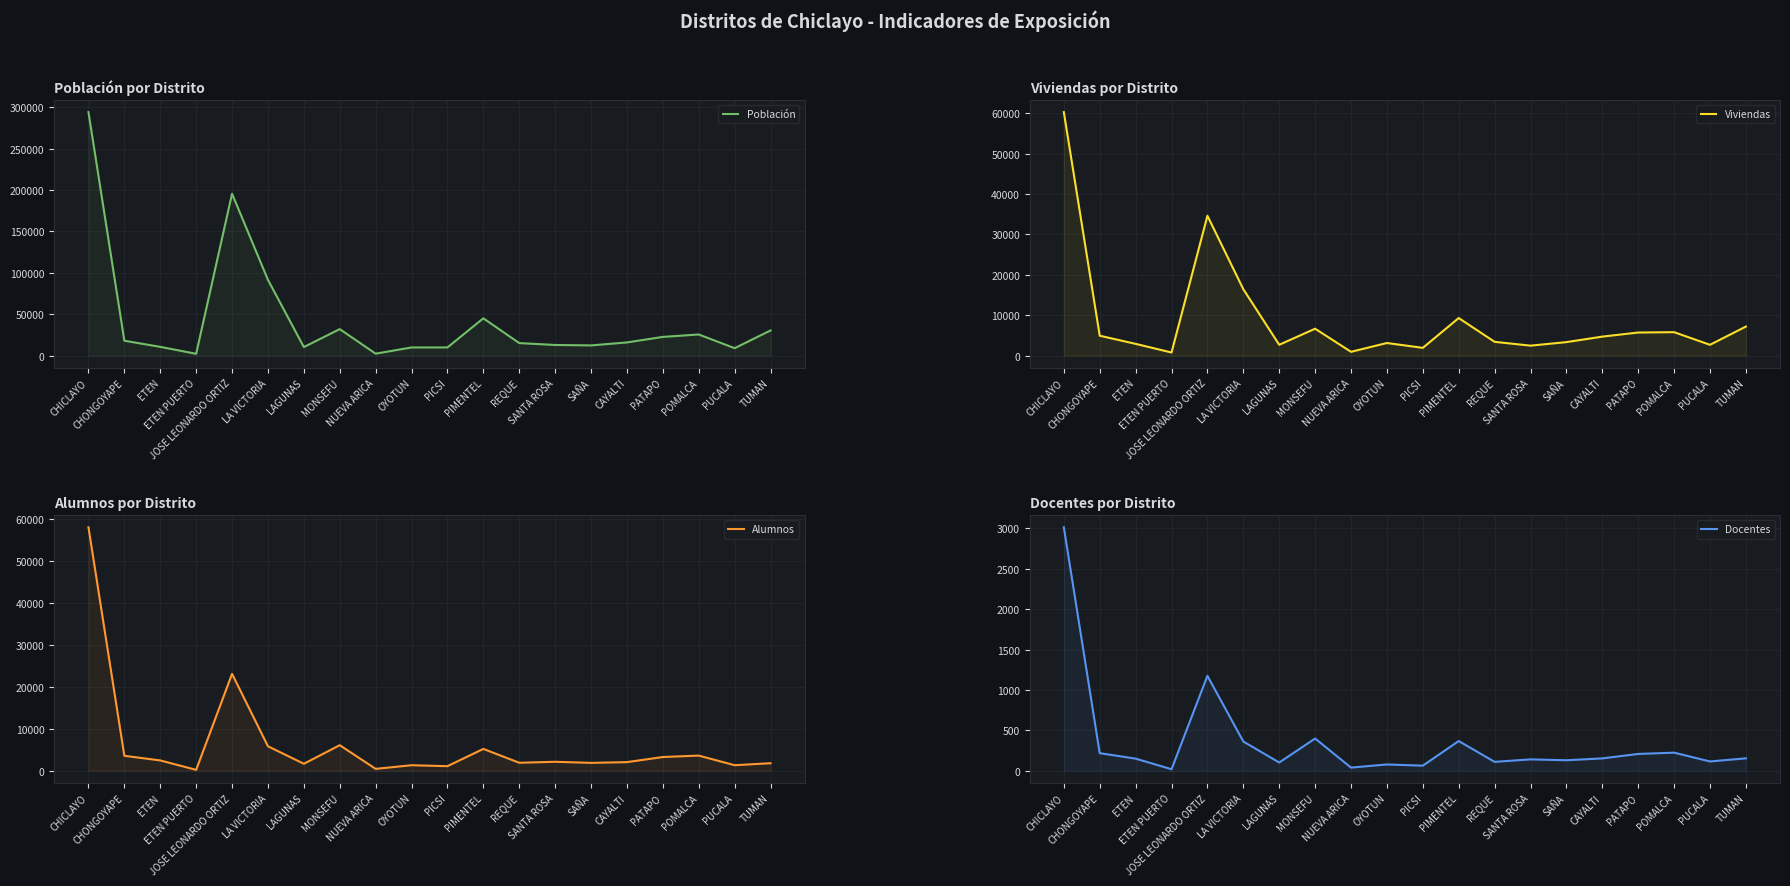

What is the difference between the Viviendas values at CHICLAYO and LA VICTORIA?

43878